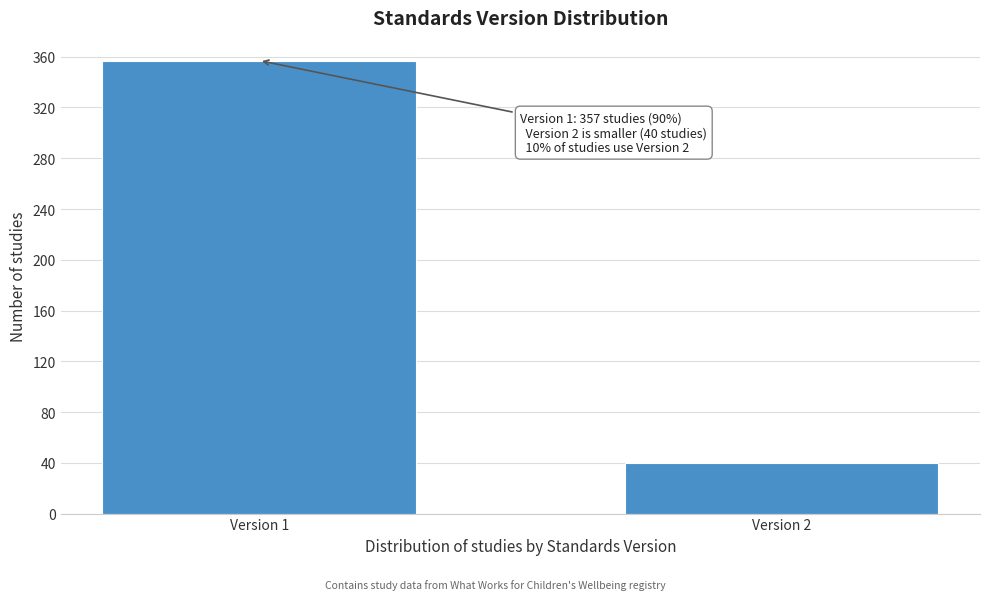

Reading left to right, extract all data points from this chart.

Version 1=357	Version 2=40